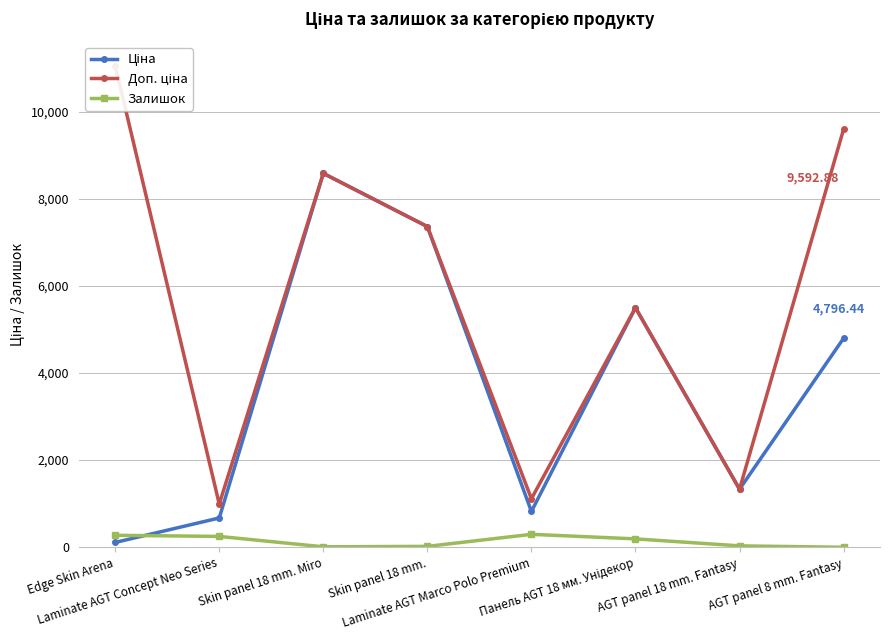

At which category is the sum across all series the highest?

Skin panel 18 mm. Miro